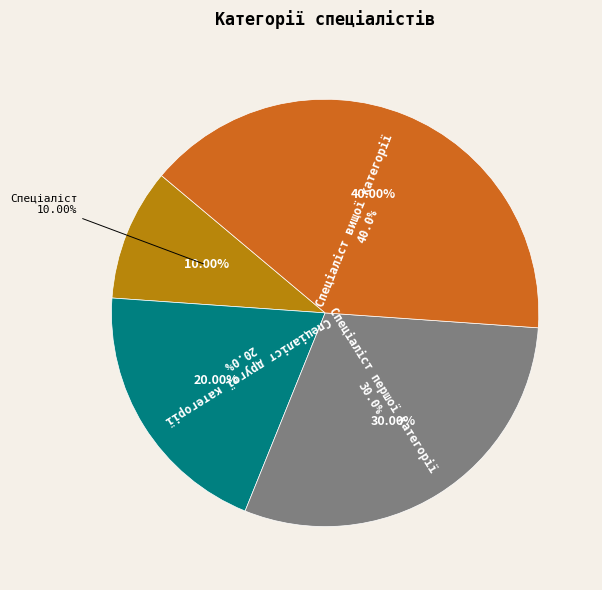

To the nearest percent, what is the difference between the Спеціаліст першої категорії and Спеціаліст другої категорії slice percentages?

10%